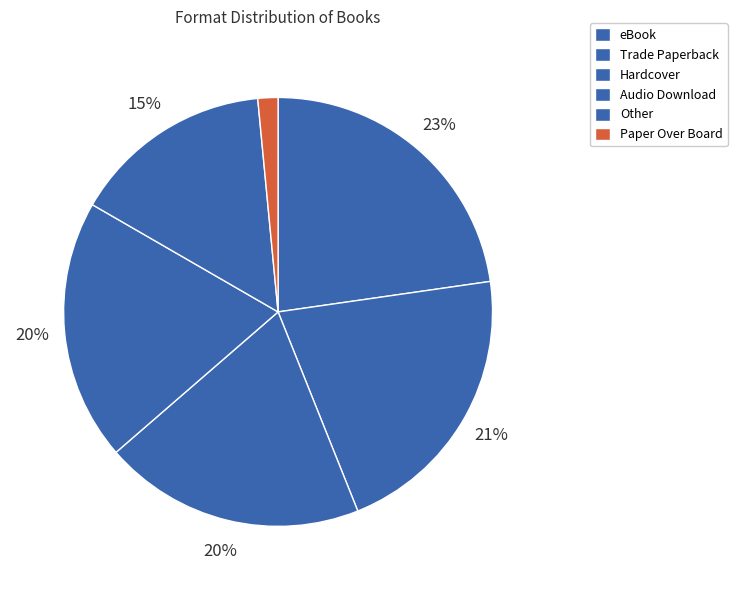

Count the number of slices in the pie.

6